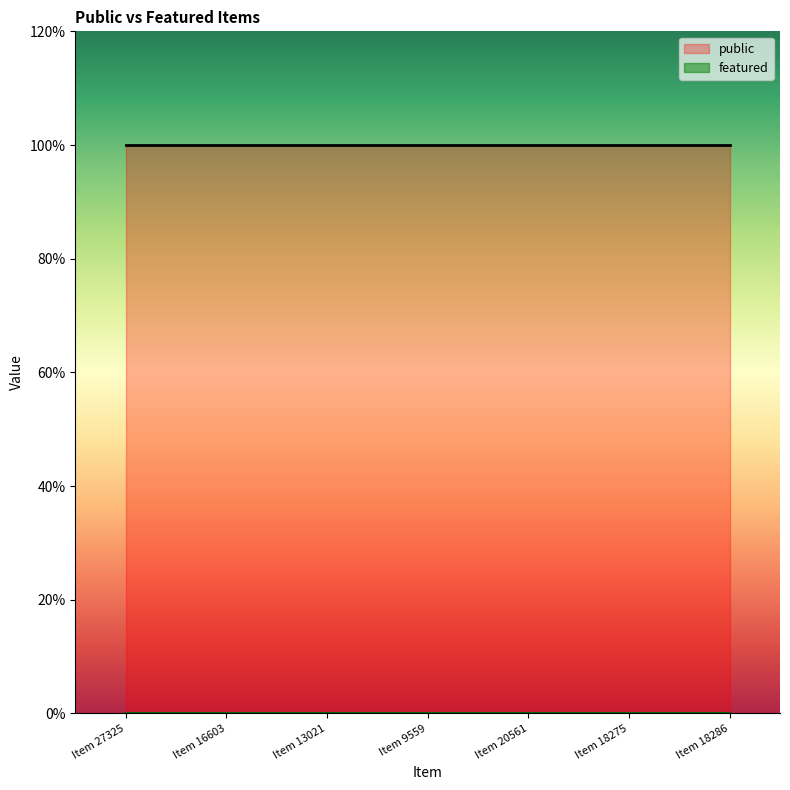

What are all the series names shown in the legend?

public, featured